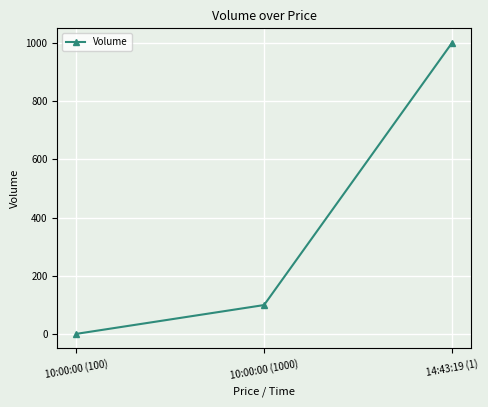

What is the greatest value displayed?

1000